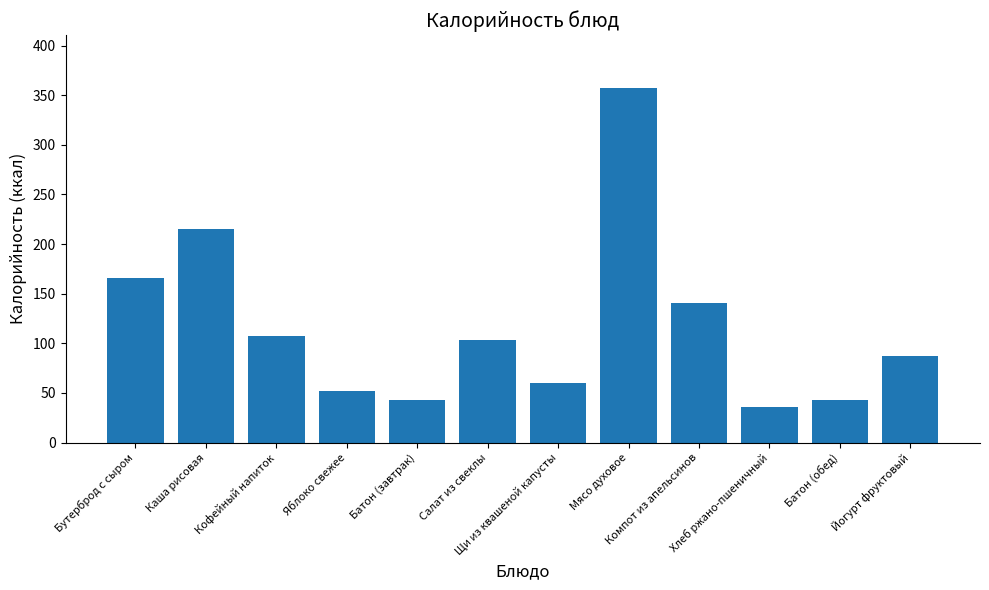

Read the value at Бутерброд с сыром.

166